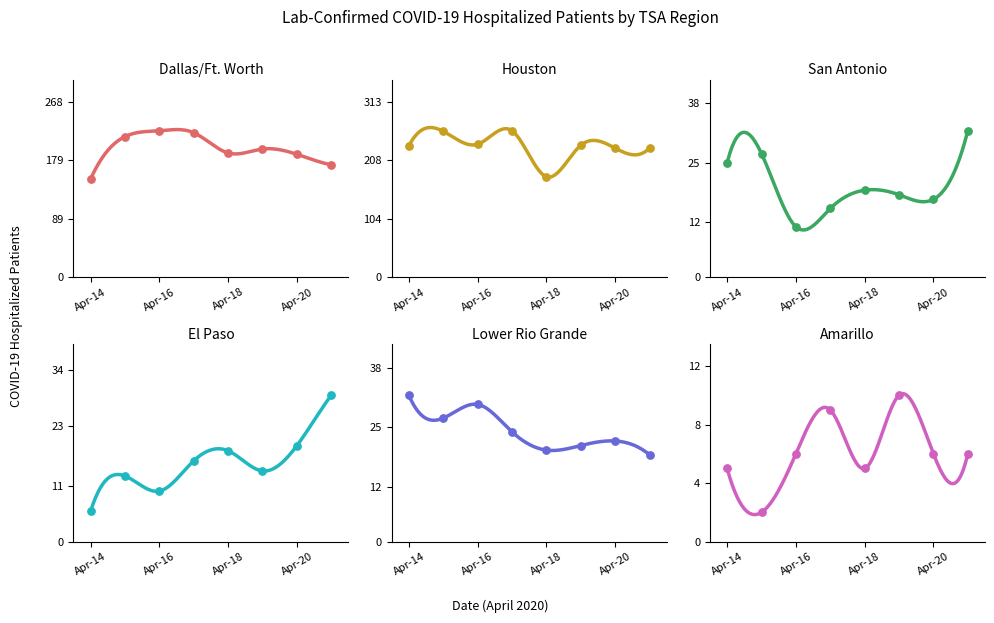

Which series contains the lowest Y value?

Amarillo